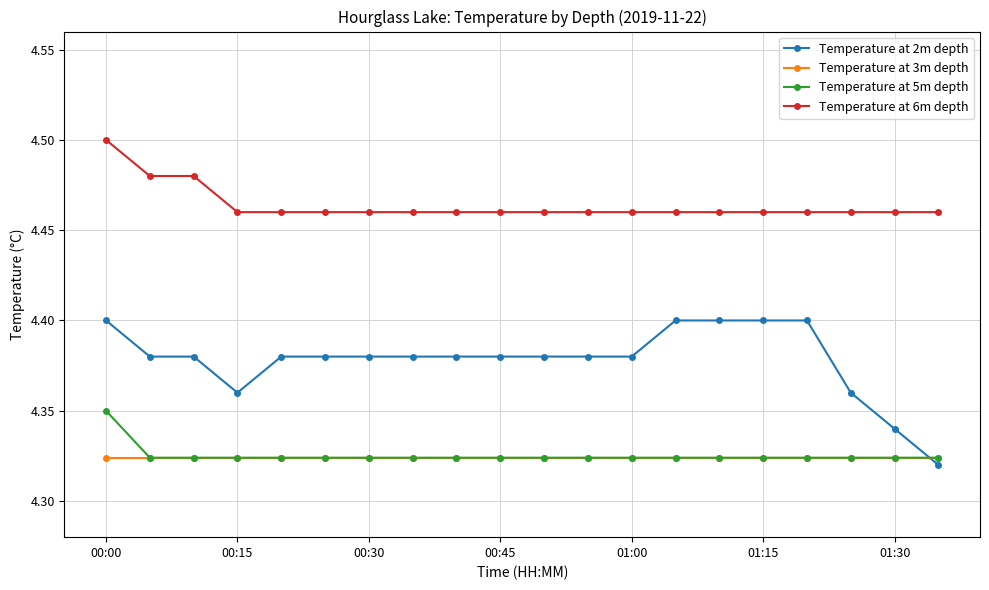

True or false: Temperature at 5m depth and Temperature at 6m depth cross at least once.

False